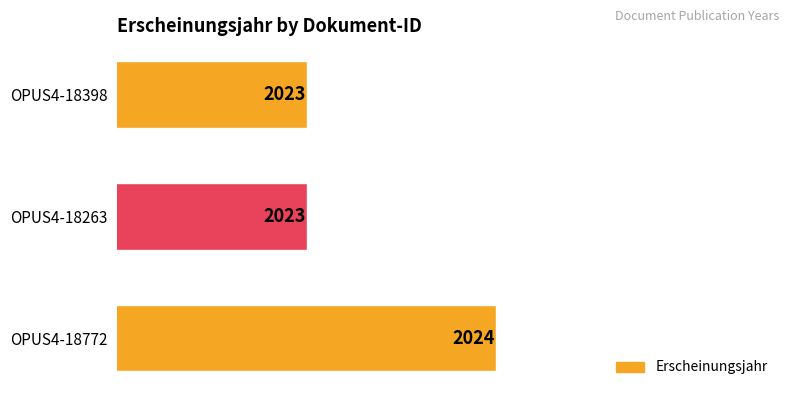

Which has a higher value, OPUS4-18772 or OPUS4-18398?

OPUS4-18772